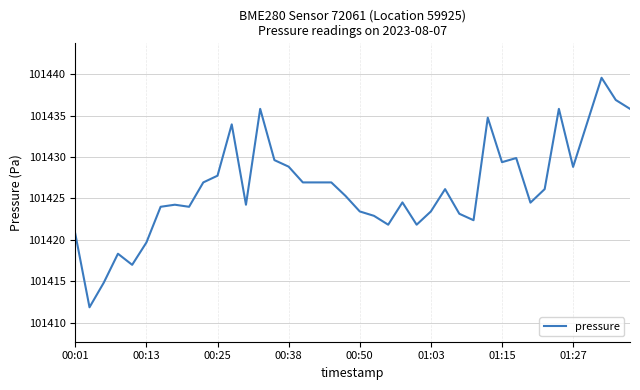

What is the greatest value displayed?

101439.6